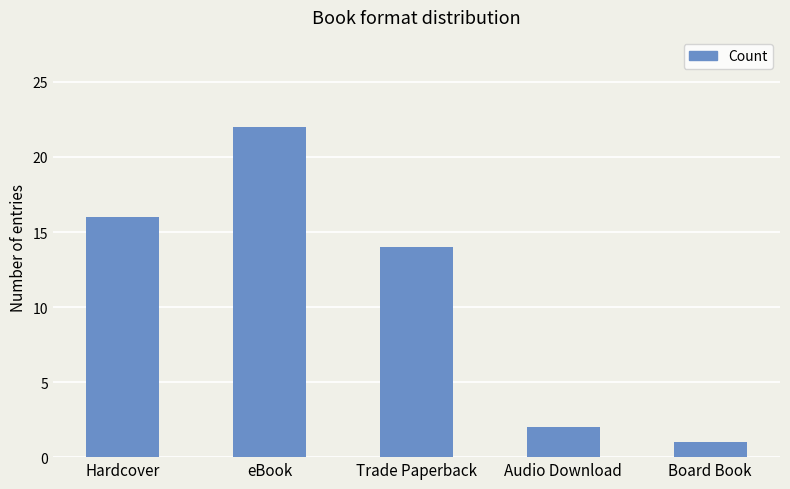

What is the value of the 2nd bar from the left?

22